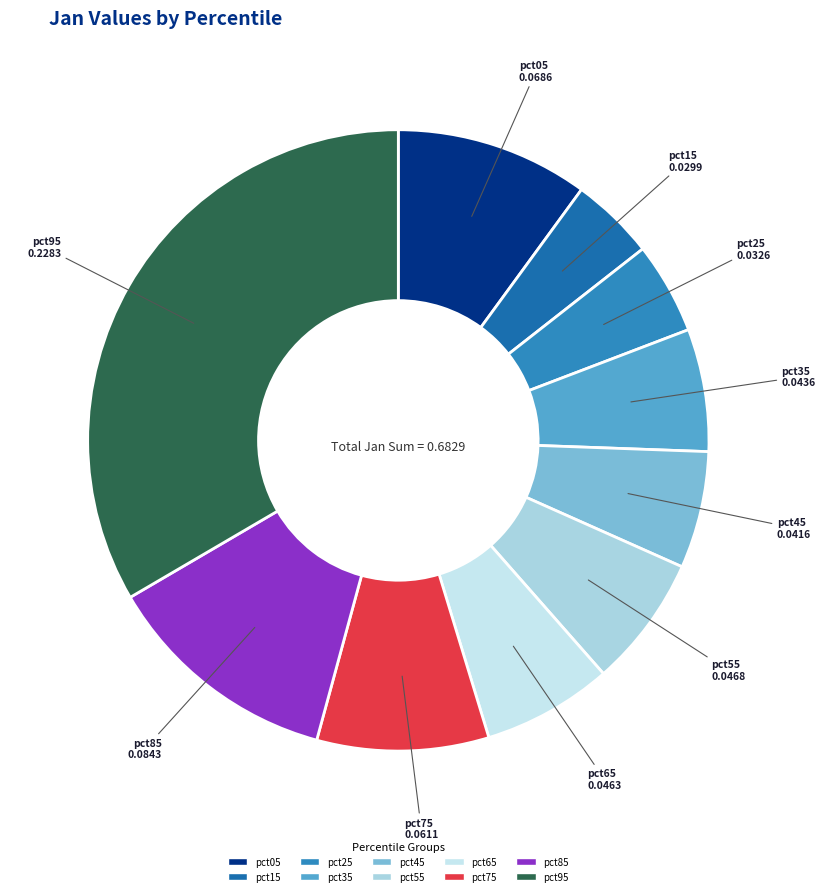

Between pct95 and pct15, which is larger?

pct95